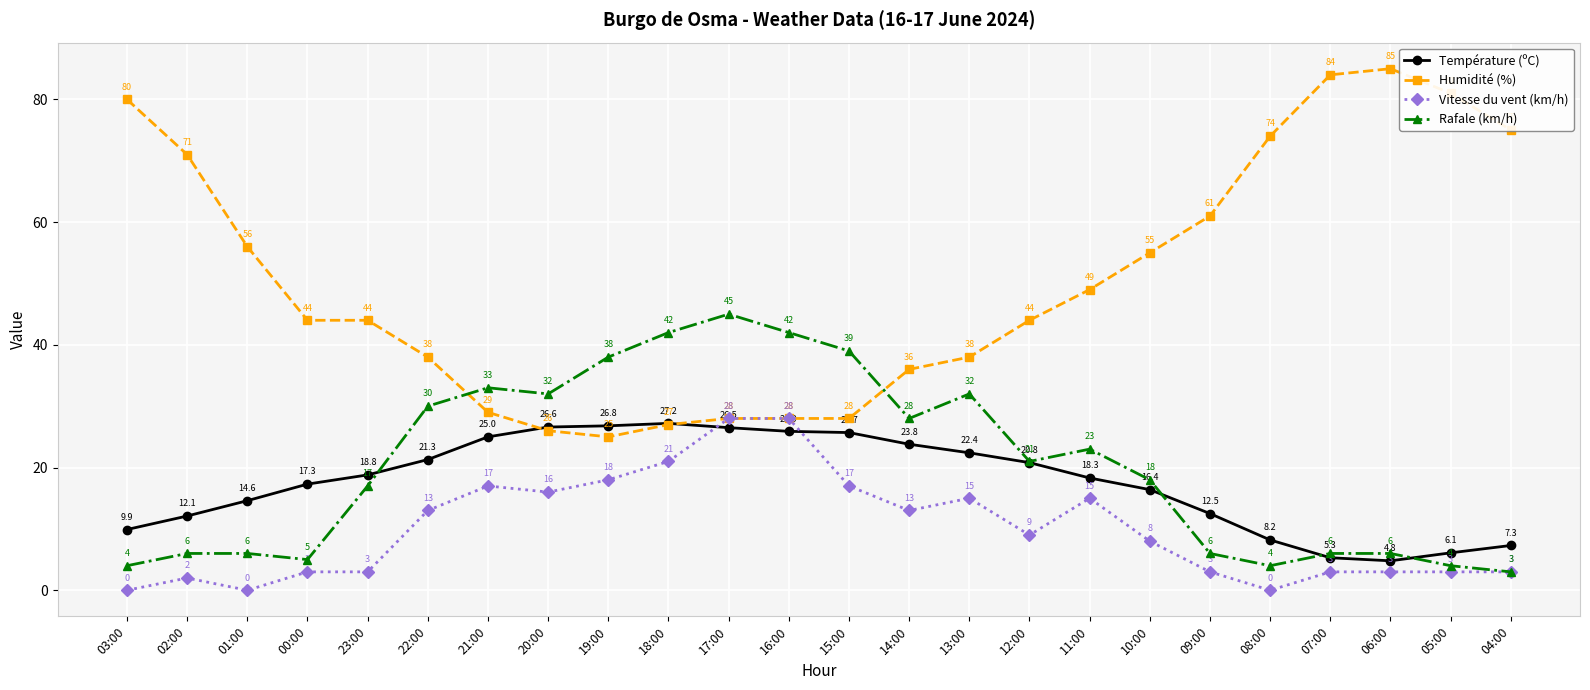

True or false: Vitesse du vent (km/h) has more than 2 points higher than both neighbors.

True